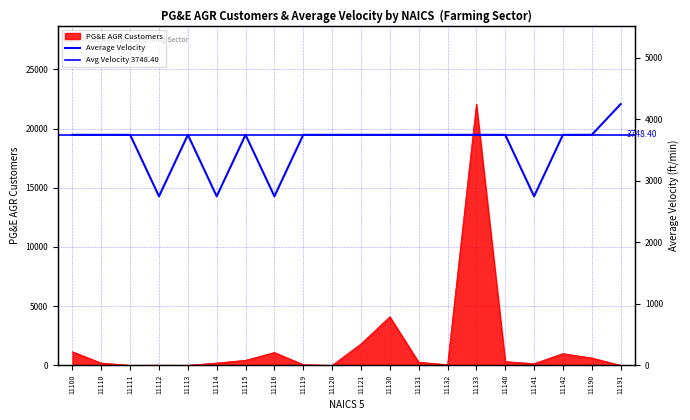

True or false: PG&E AGR Customers has a value of 1089 at 11116.

True